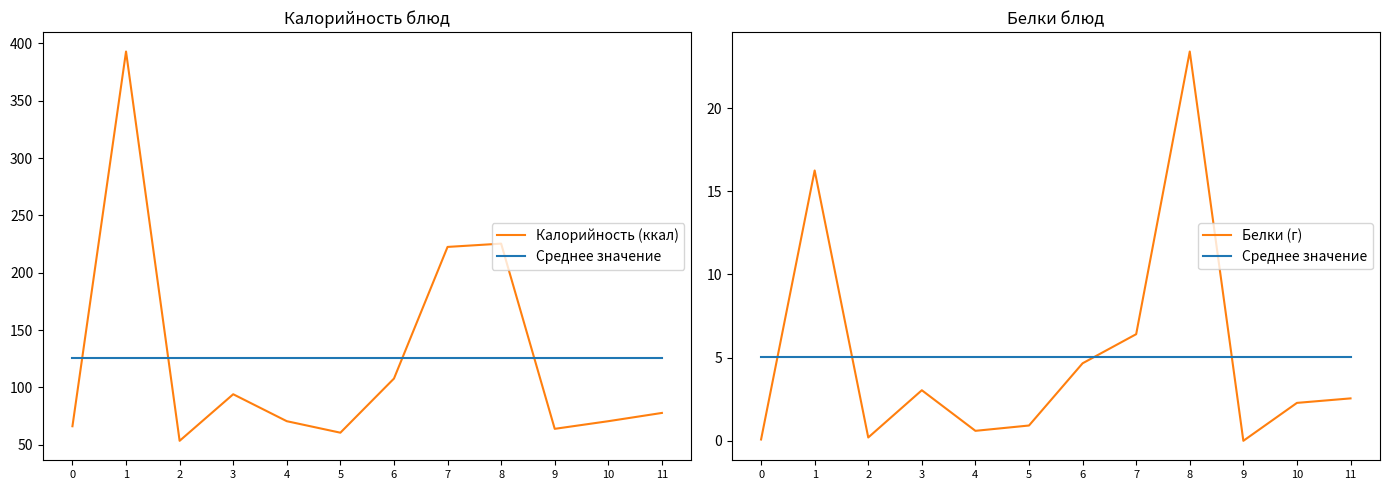

At how many categories does at least one series exceed 390?

1